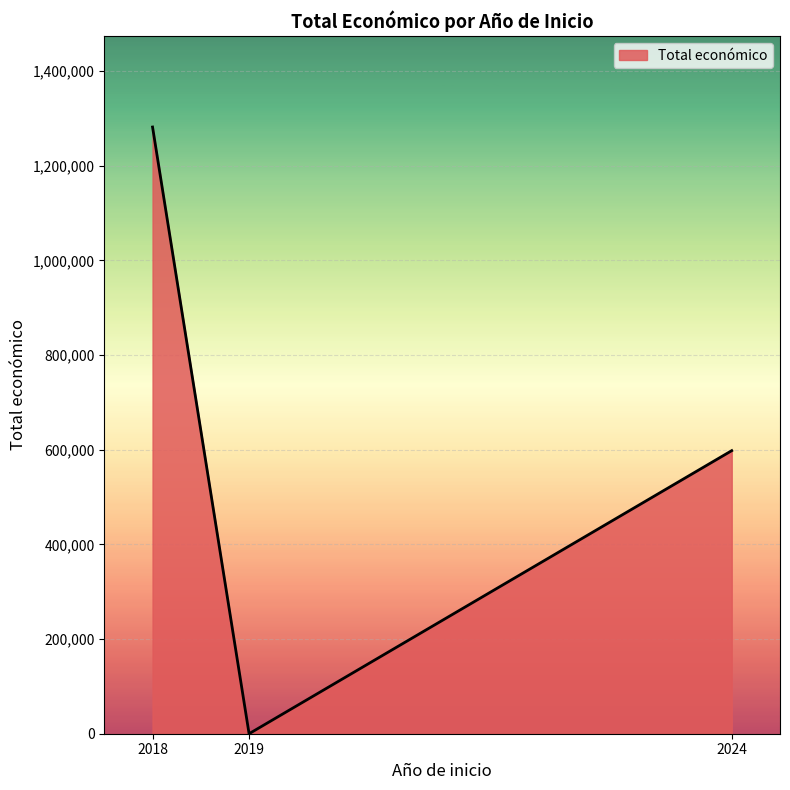

Reading left to right, transcribe all the data shown in this chart.

2018=1281978	2019=0	2024=598139